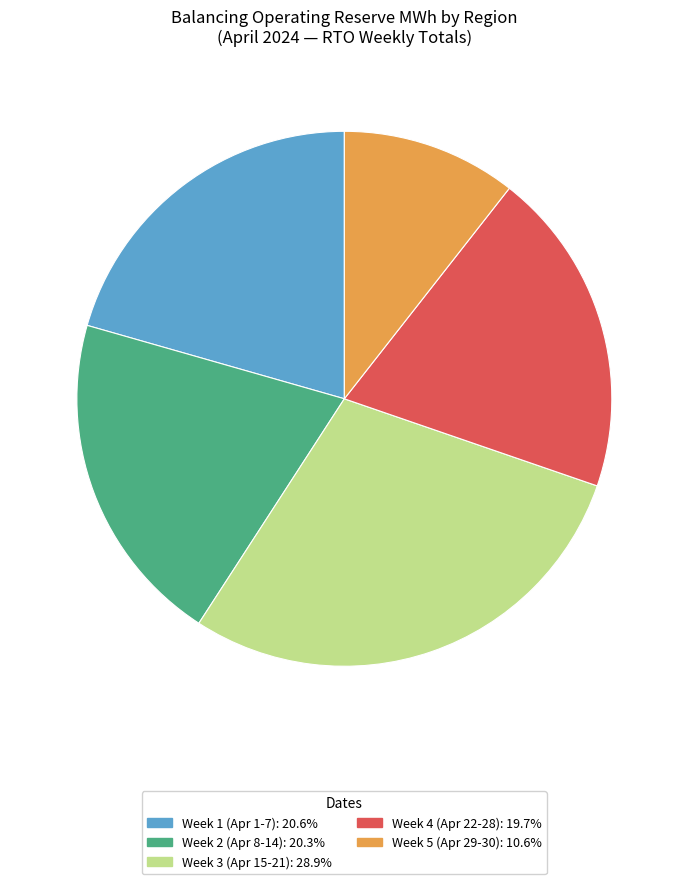

Is there a majority slice in this chart?

No